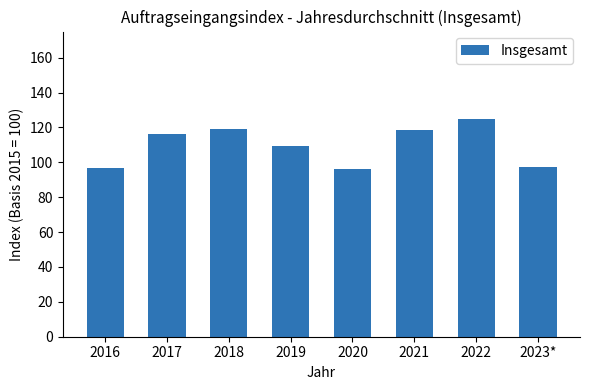

Where does the data first go above 116?

2017